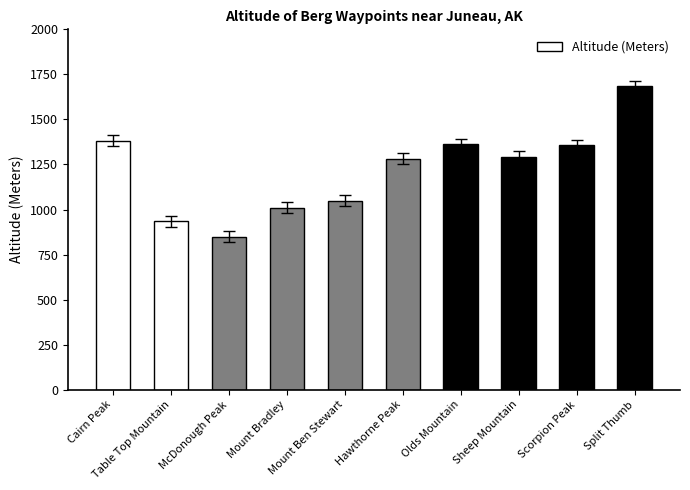

What is the value of the 9th bar from the left?

1356